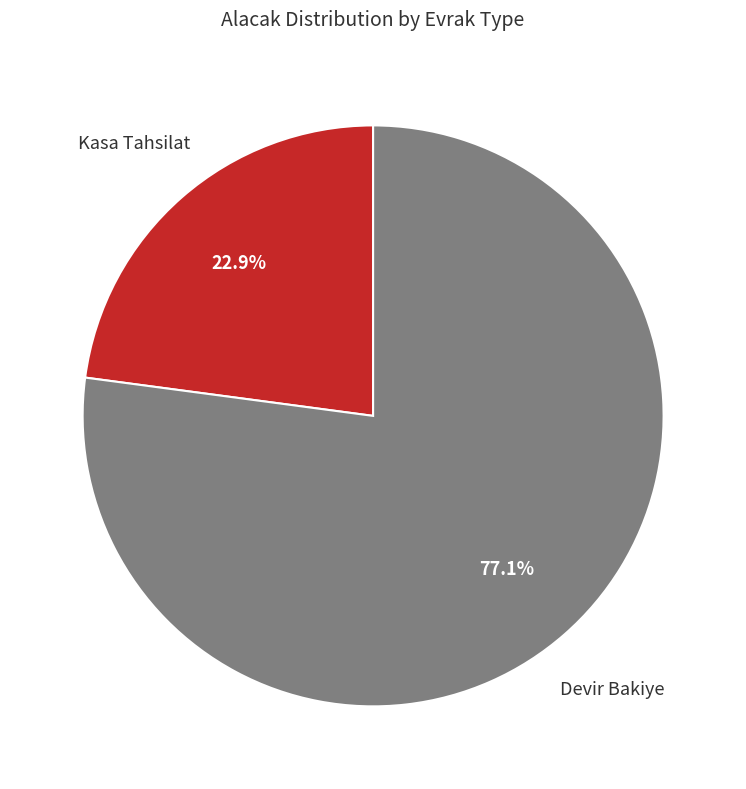

Count the number of slices in the pie.

2